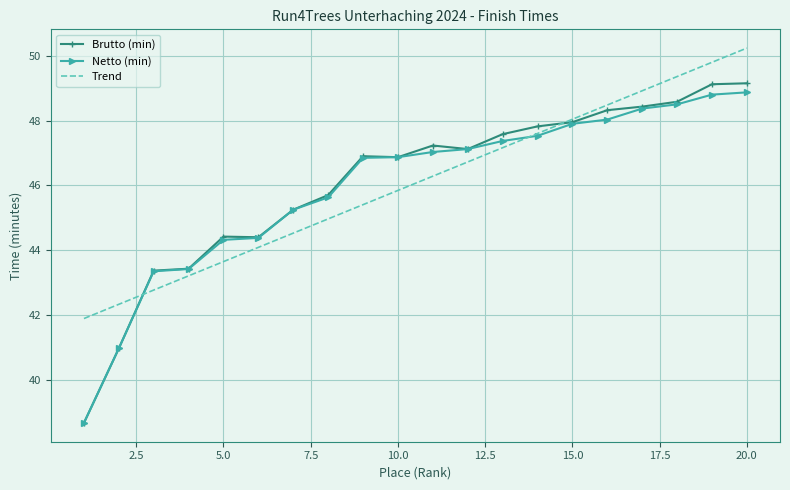

Which series has the largest range (max minus min)?

Brutto (min)